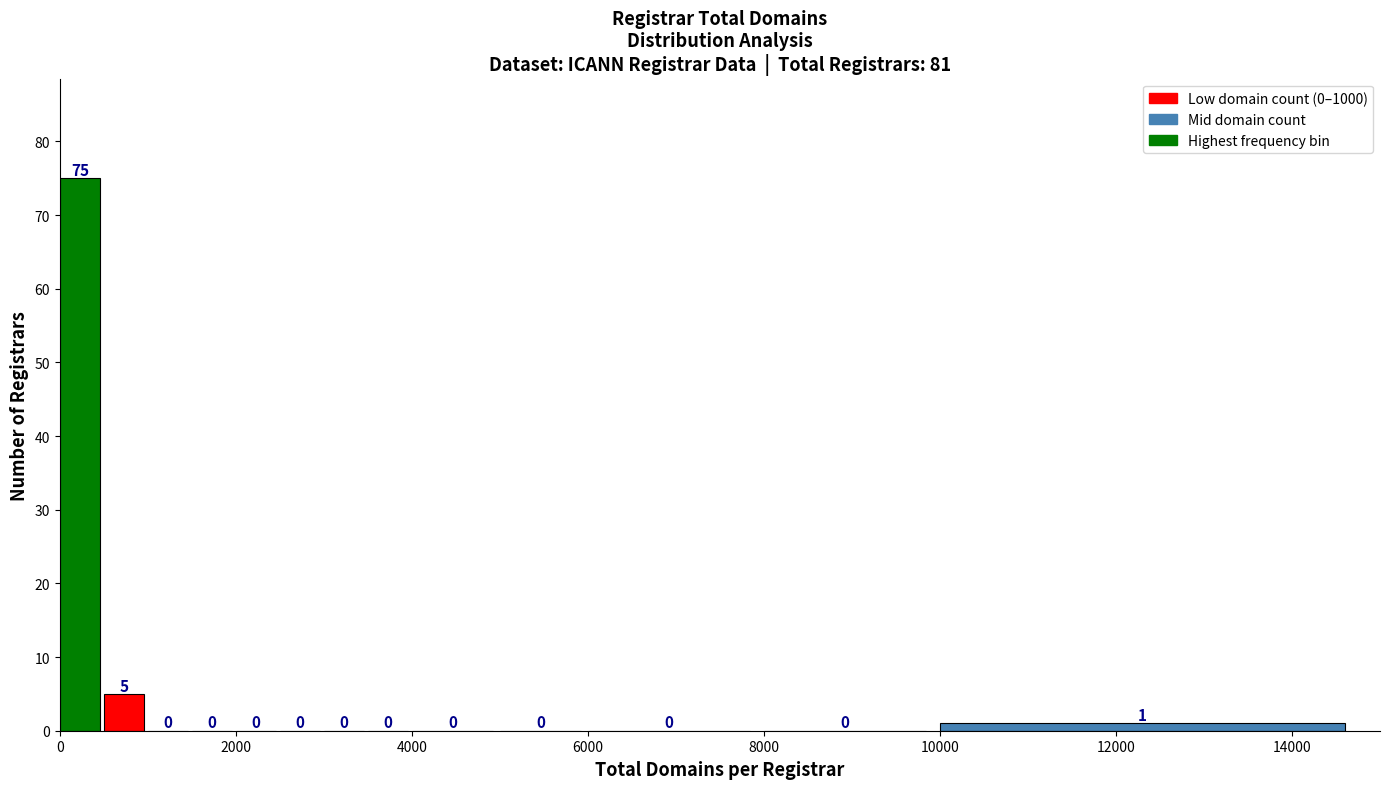

Read against the x-axis, roughly where is the centre of the tallest bar?

200